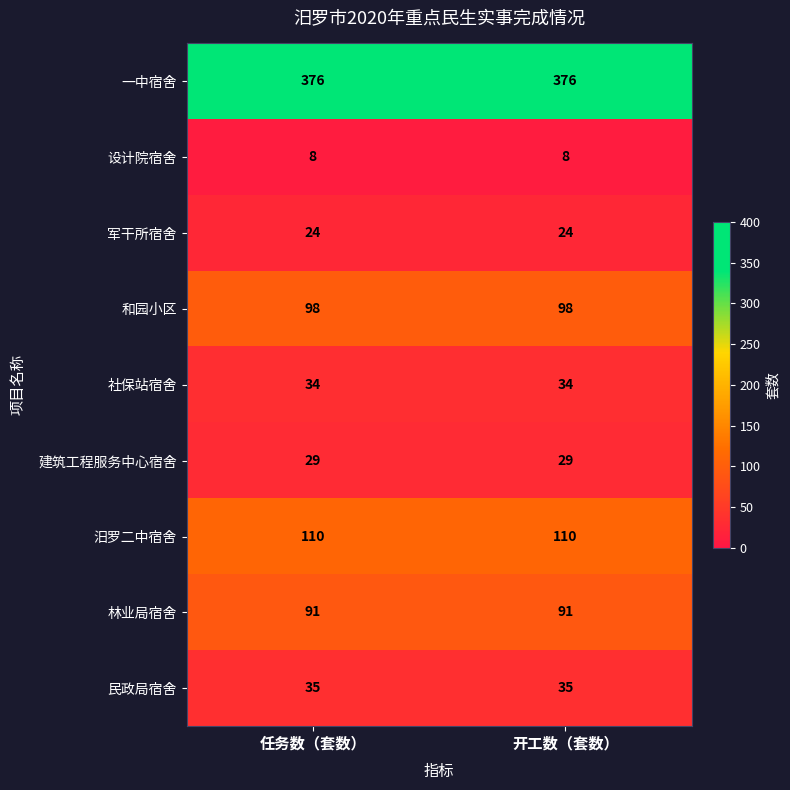

What is the greatest value displayed?

376